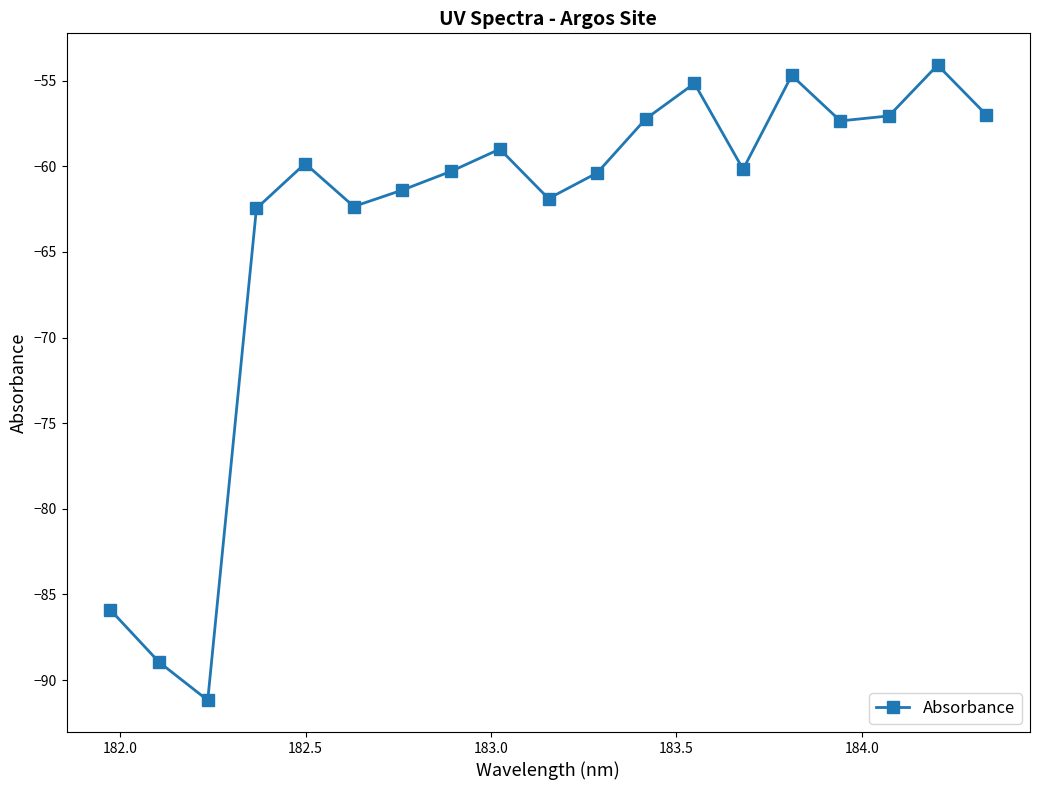

What is the maximum value shown in the chart?

-54.1